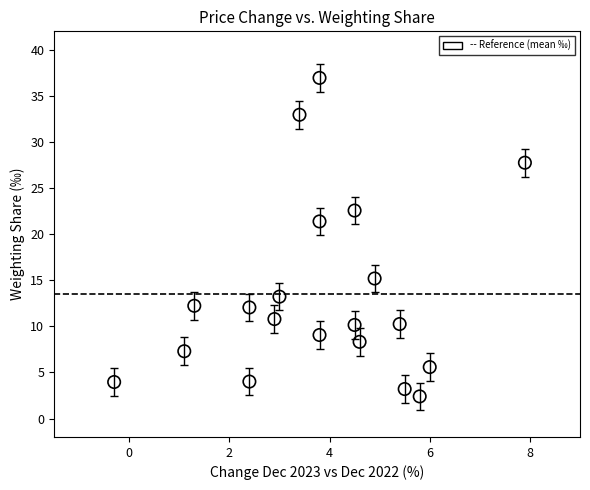

What Y value in the scatter plot is closest to 19?

21.4